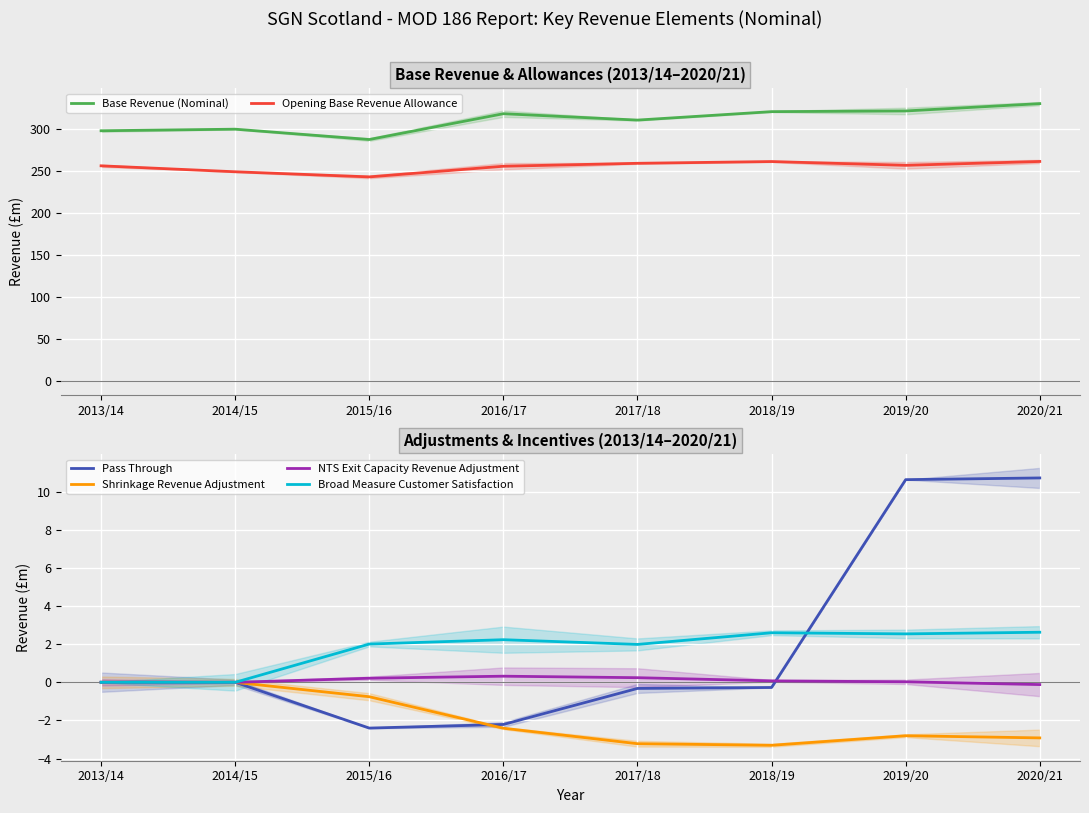

What is the difference between the Shrinkage Revenue Adjustment values at 2020/21 and 2017/18?

0.3